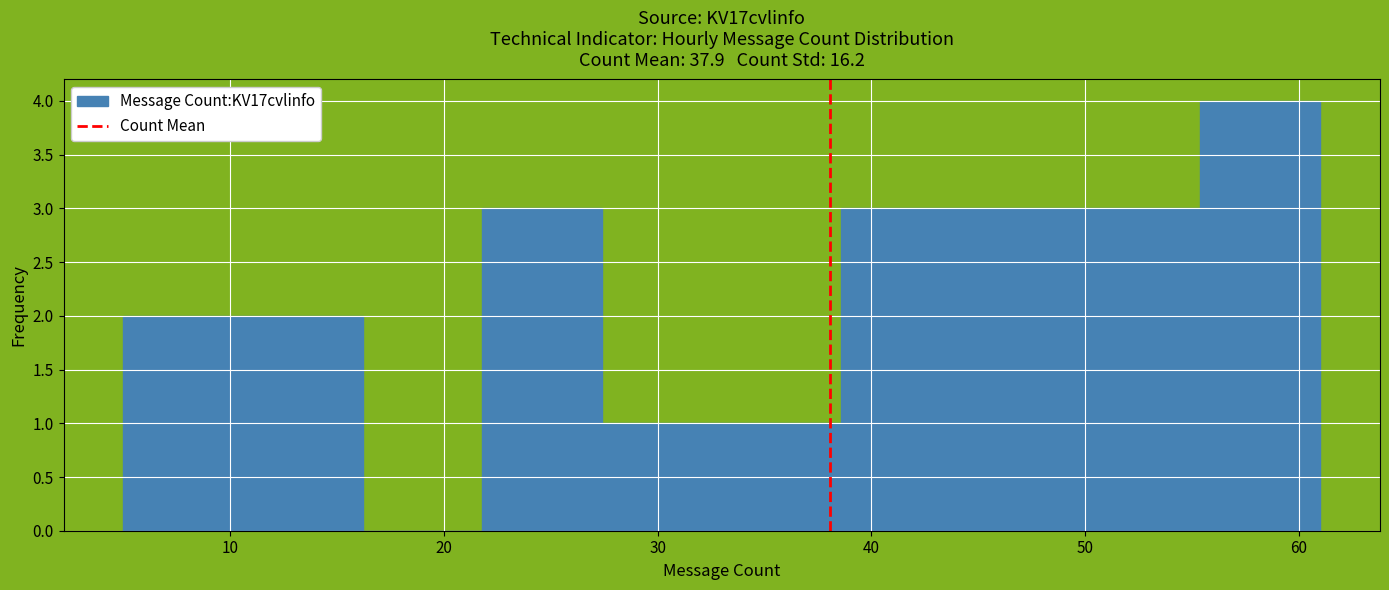

Over which range of the x-axis is the bar tallest?

55.4 to 61.0